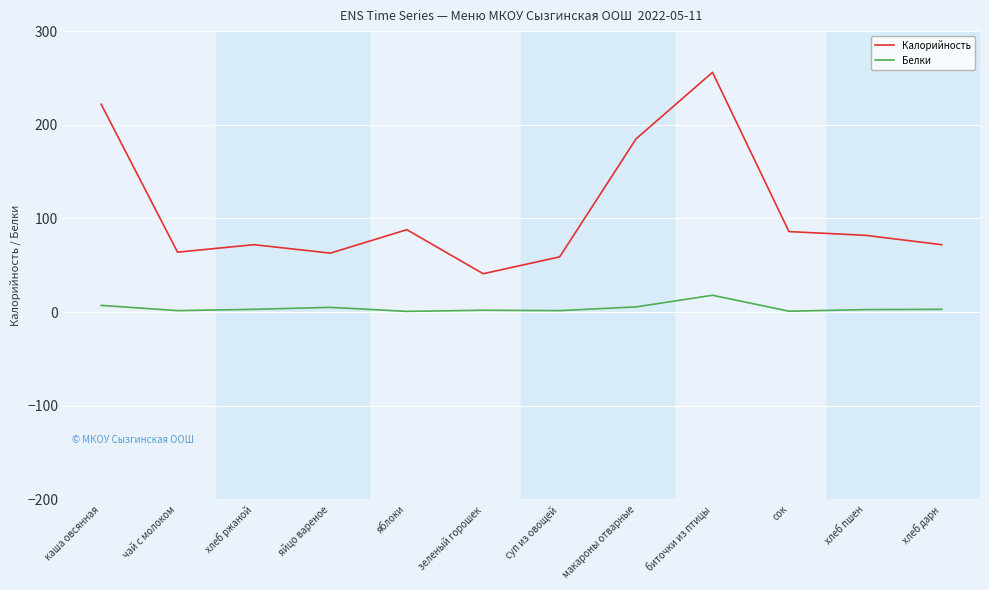

At хлеб дарн, list the series in order from largest to smallest.

Калорийность, Белки